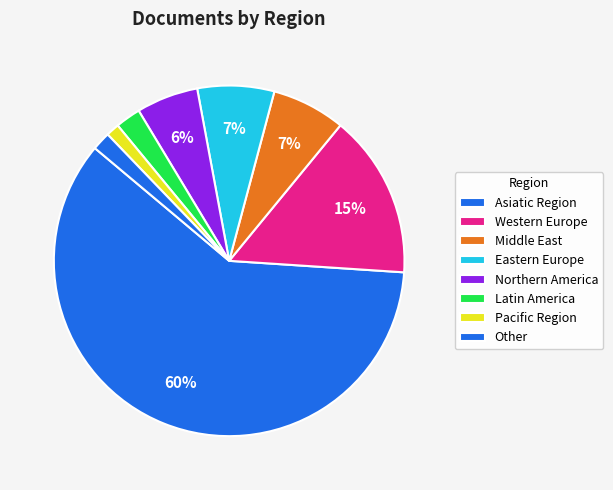

What is the largest slice in the pie chart?

Asiatic Region